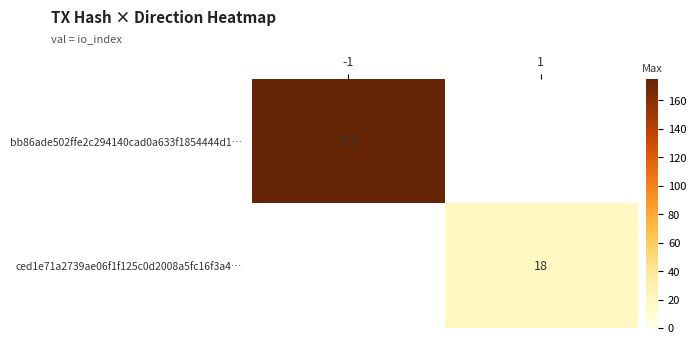

True or false: ced1e71a2739ae06f1f125c0d2008a5fc16f3a4… has a value of 18 at 1.

True